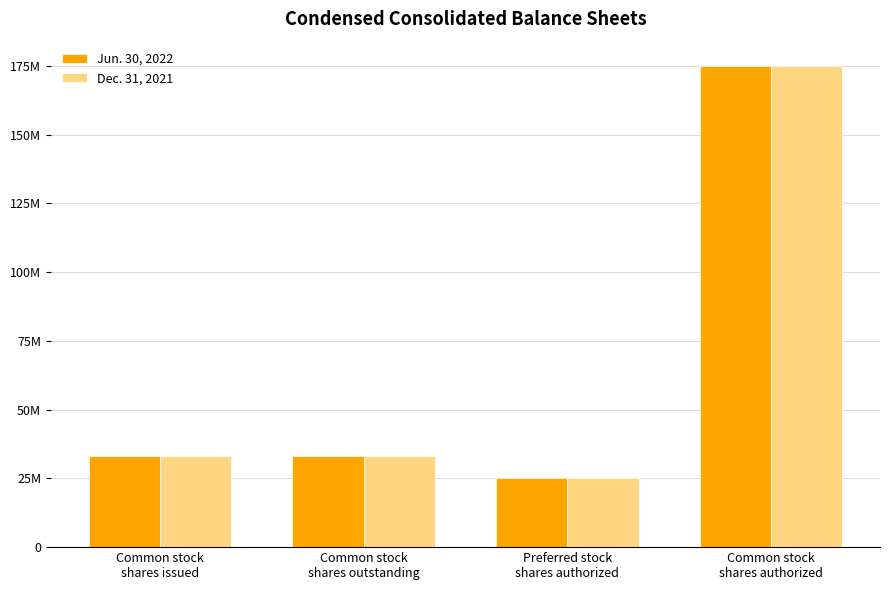

List the labels in order of Dec. 31, 2021 value, largest first.

Common stock
shares authorized, Common stock
shares issued, Common stock
shares outstanding, Preferred stock
shares authorized